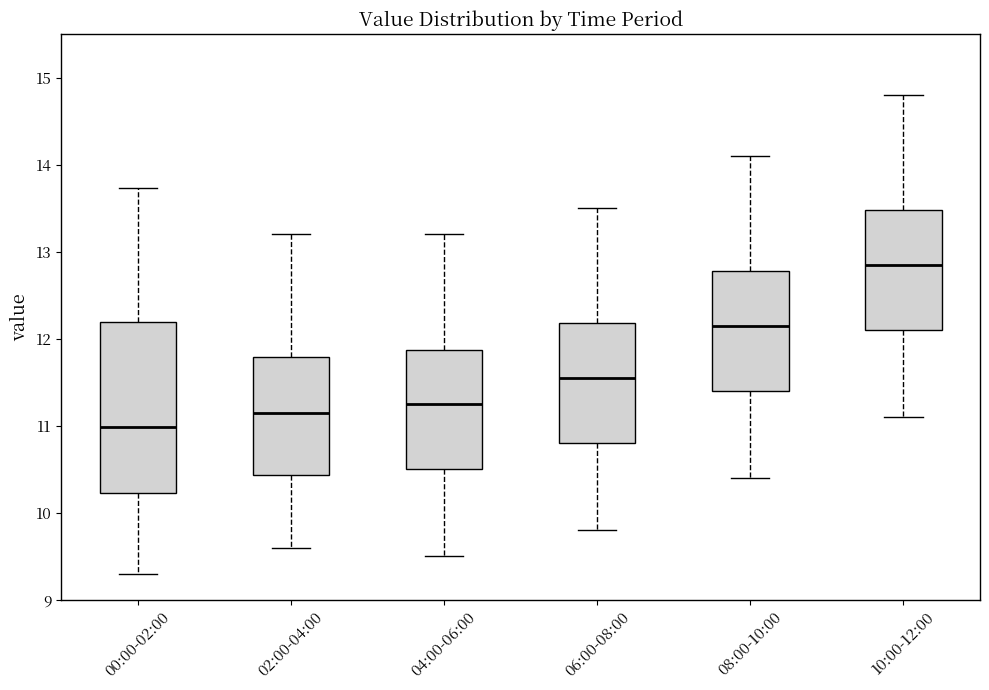

Reading left to right, transcribe this box plot: for each box, give where its median line is, the range the box spans, and where its two whiskers end, as read against the y-axis. The values are not printed on the chart, so give them approximately, as read against the axis.

00:00-02:00: median 11.0, box 10.2 to 12.2, whiskers 9.3 to 13.7
02:00-04:00: median 11.2, box 10.4 to 11.8, whiskers 9.6 to 13.2
04:00-06:00: median 11.3, box 10.5 to 11.9, whiskers 9.5 to 13.2
06:00-08:00: median 11.6, box 10.8 to 12.2, whiskers 9.8 to 13.5
08:00-10:00: median 12.2, box 11.4 to 12.8, whiskers 10.4 to 14.1
10:00-12:00: median 12.9, box 12.1 to 13.5, whiskers 11.1 to 14.8